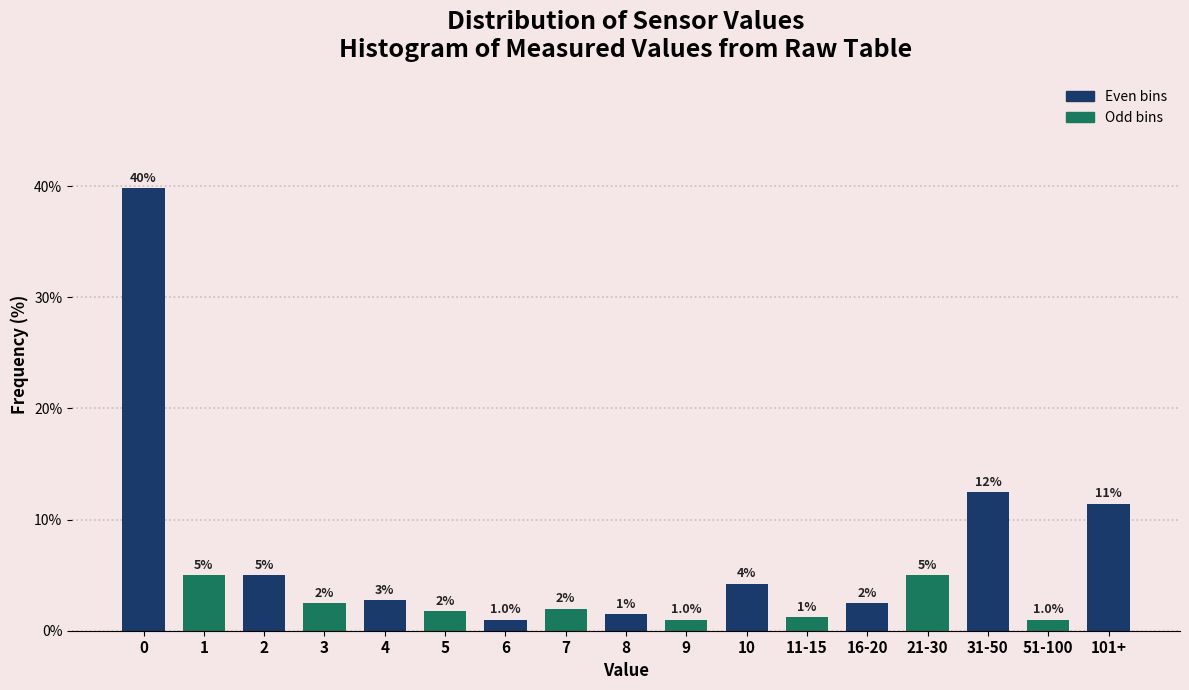

Where is the data nearest to the value 20?

31-50